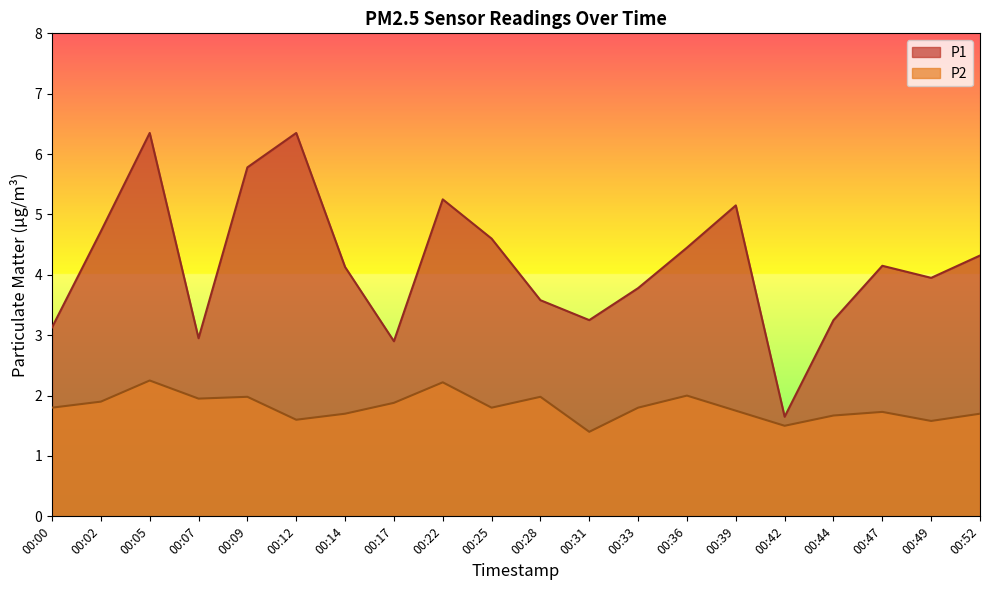

Does the chart have visible grid lines?

No